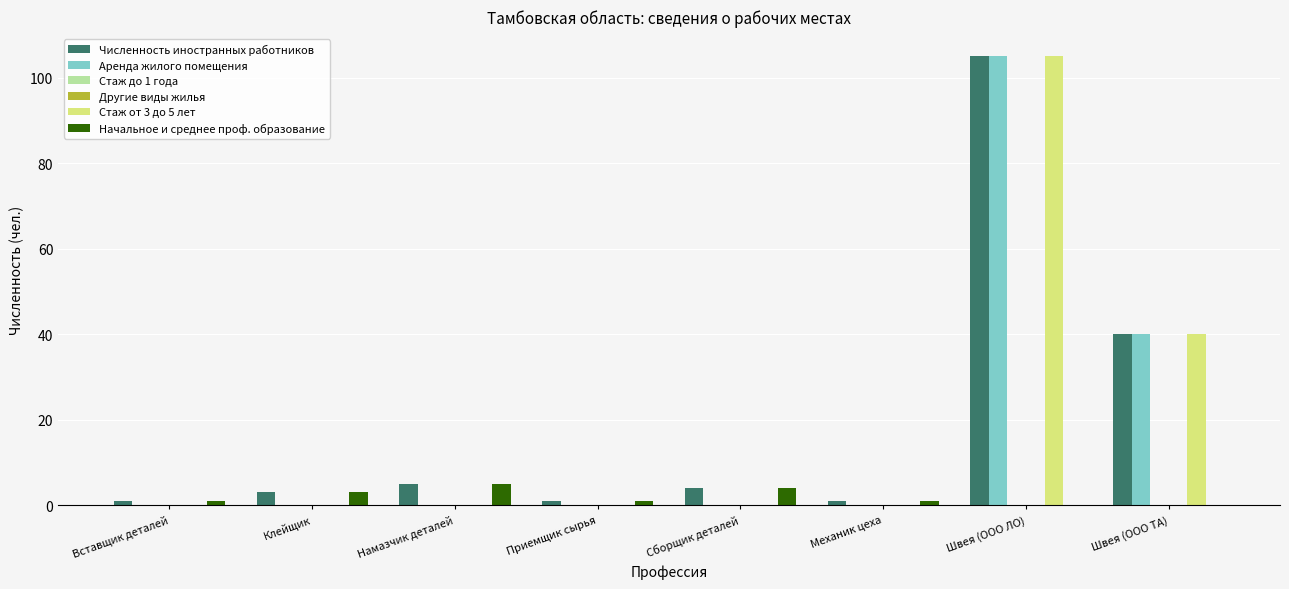

What is the label of the 4th bar from the right?

Сборщик деталей